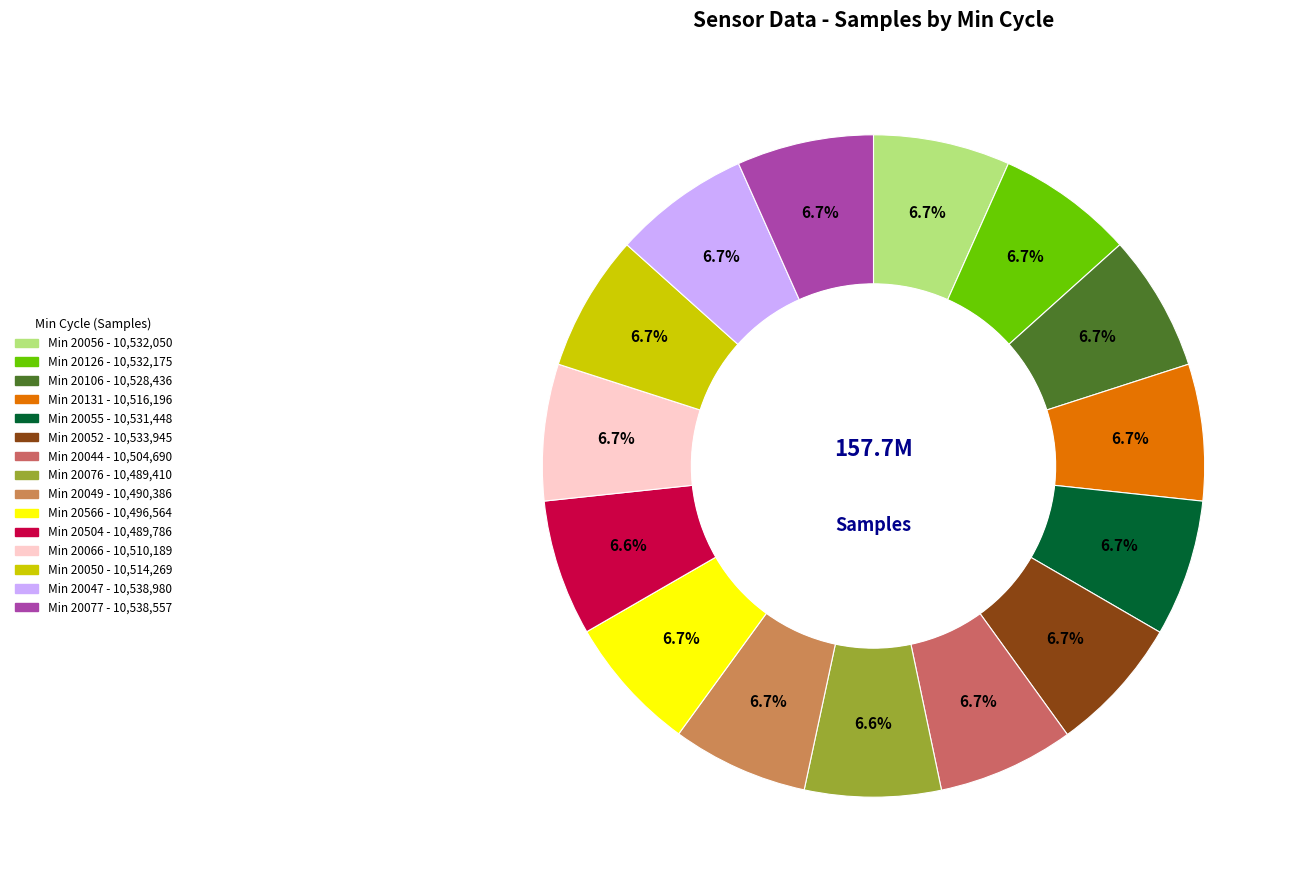

How many slices are in this pie chart?

15